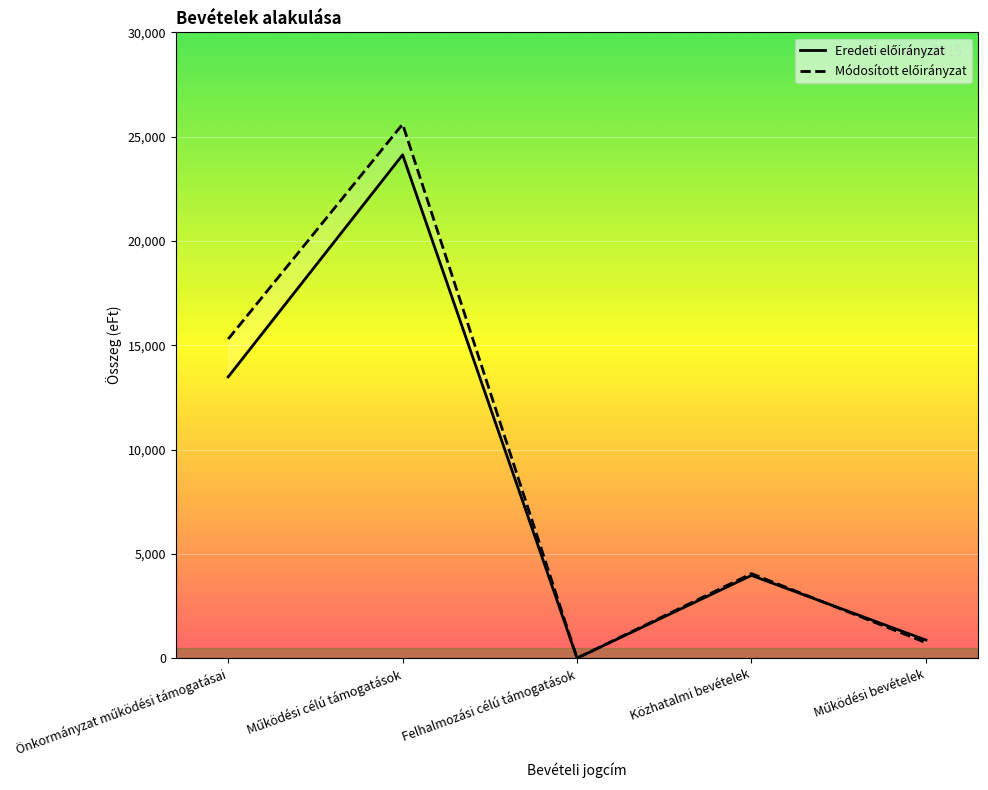

Which series has the largest range (max minus min)?

Módosított előirányzat